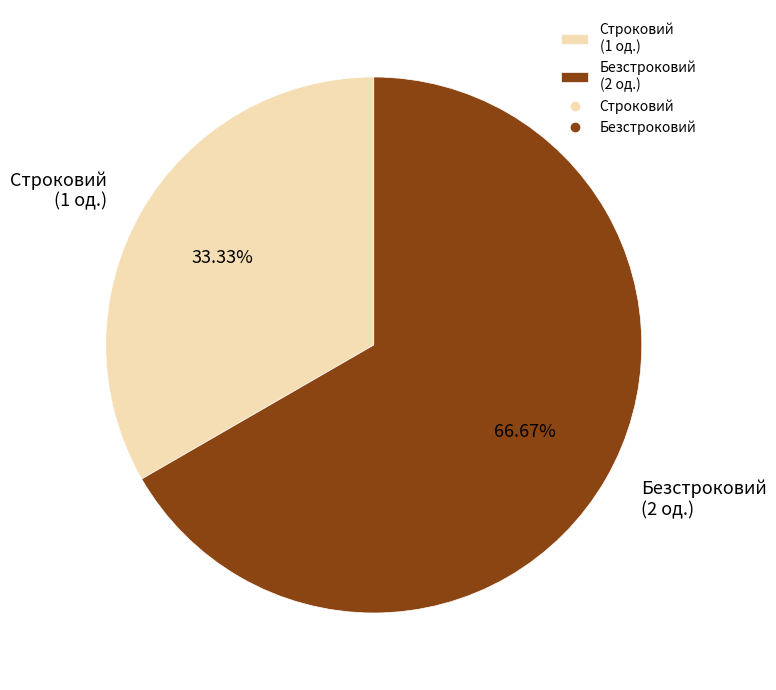

Combined, do Строковий and Безстроковий account for over 50%?

Yes